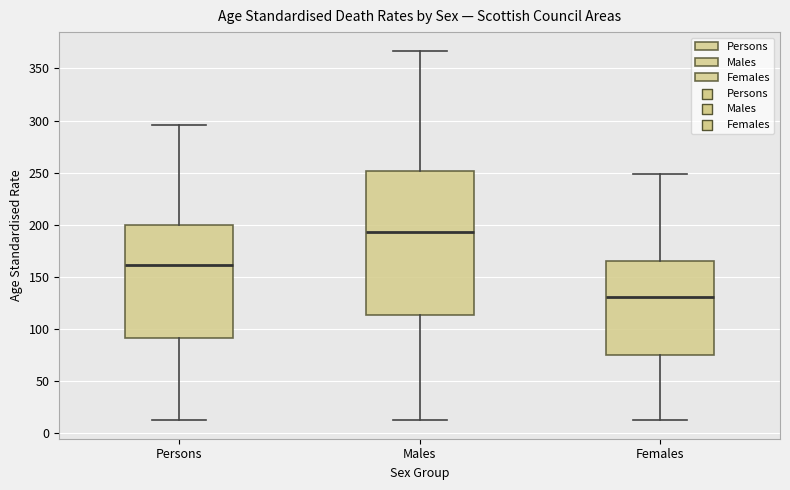

Where does the upper whisker of the box for Persons end on the y-axis? The values are not printed on the chart, so give them approximately, as read against the axis.

295